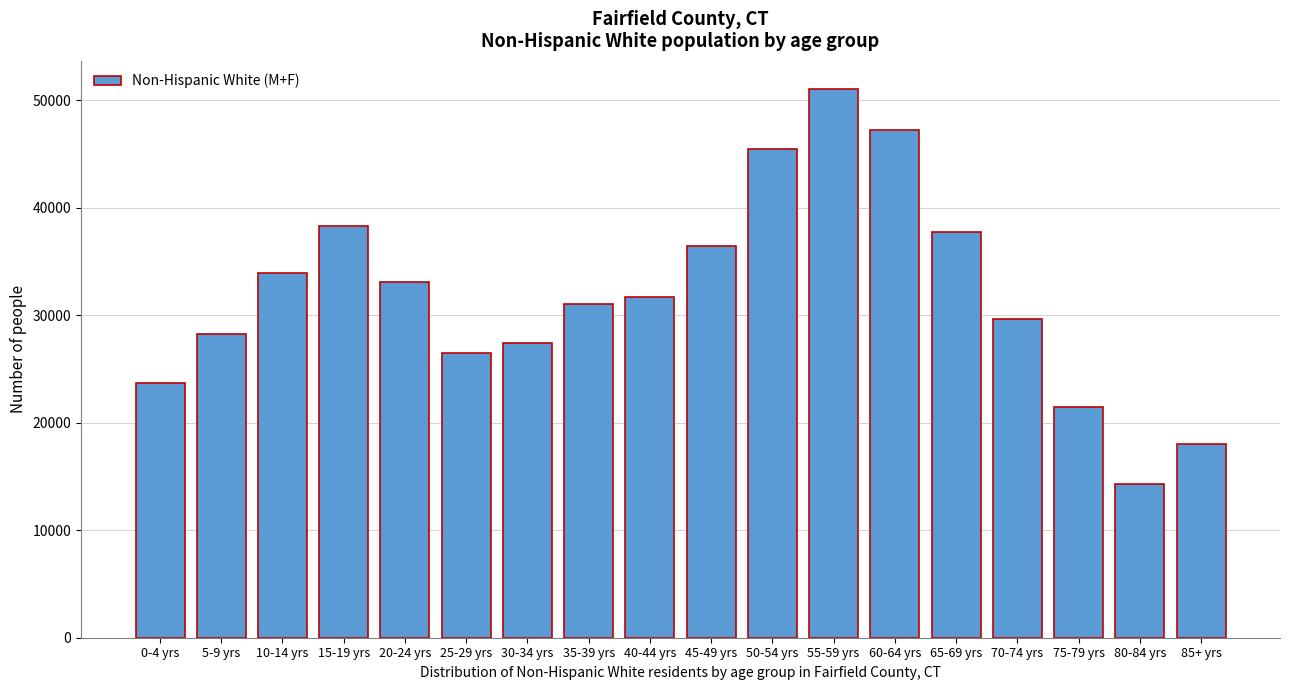

Reading left to right, transcribe all the data shown in this chart.

0-4 yrs=23742	5-9 yrs=28305	10-14 yrs=33932	15-19 yrs=38341	20-24 yrs=33142	25-29 yrs=26489	30-34 yrs=27410	35-39 yrs=31037	40-44 yrs=31666	45-49 yrs=36485	50-54 yrs=45479	55-59 yrs=51113	60-64 yrs=47211	65-69 yrs=37746	70-74 yrs=29701	75-79 yrs=21500	80-84 yrs=14307	85+ yrs=17991